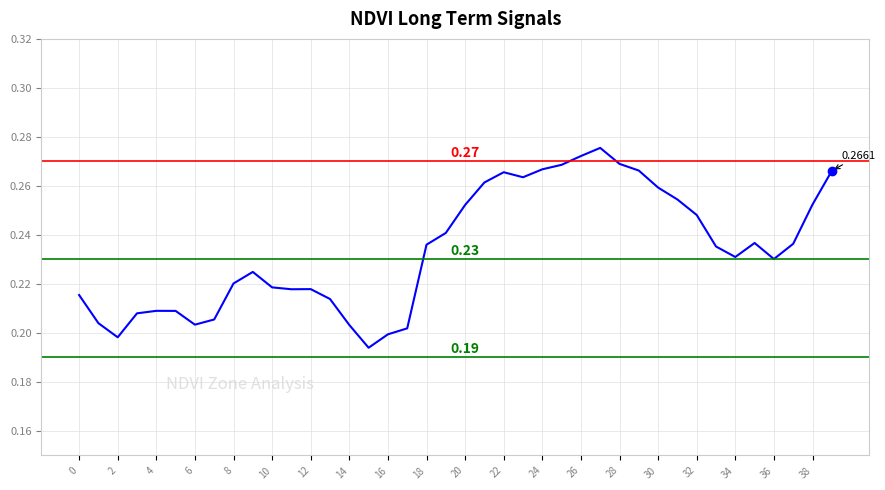

Does the chart have visible grid lines?

Yes